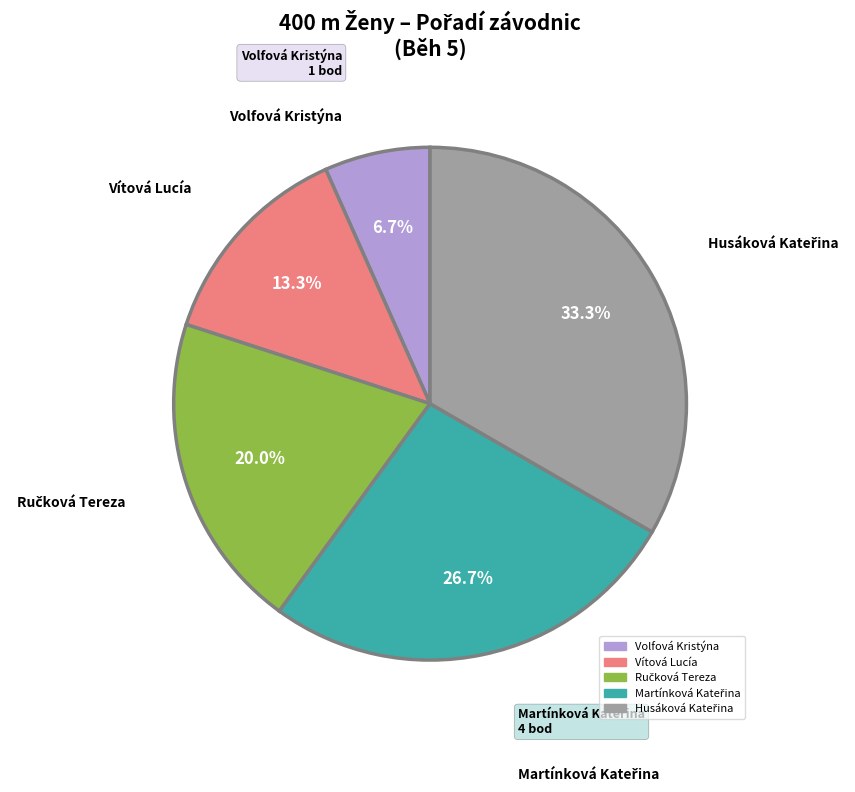

Does Vítová Lucía represent more than half of the total?

No